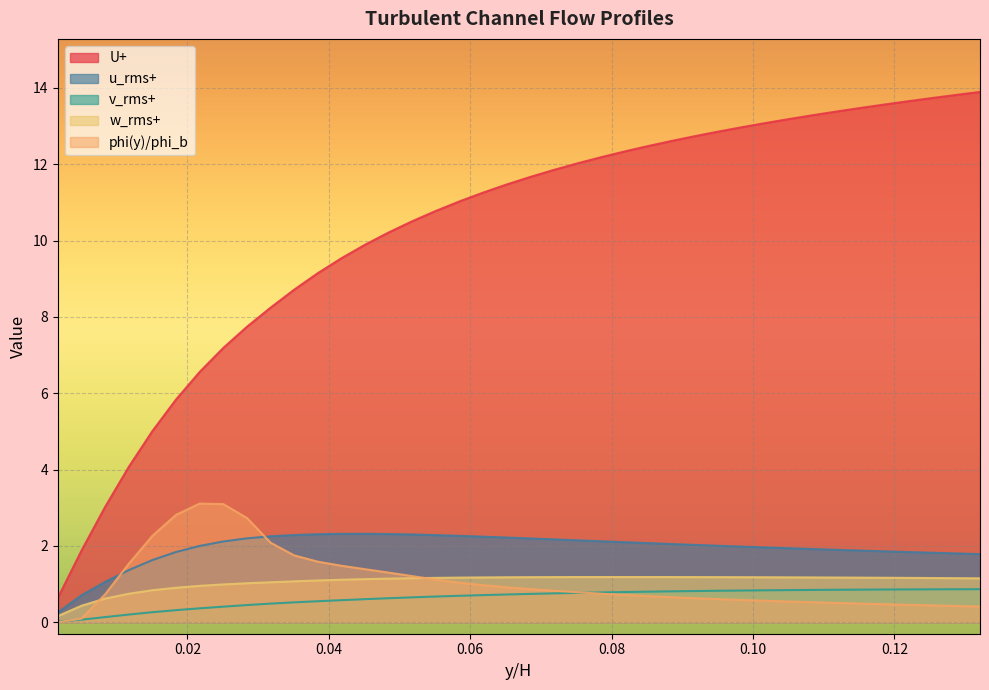

Which series has the largest range (max minus min)?

U+